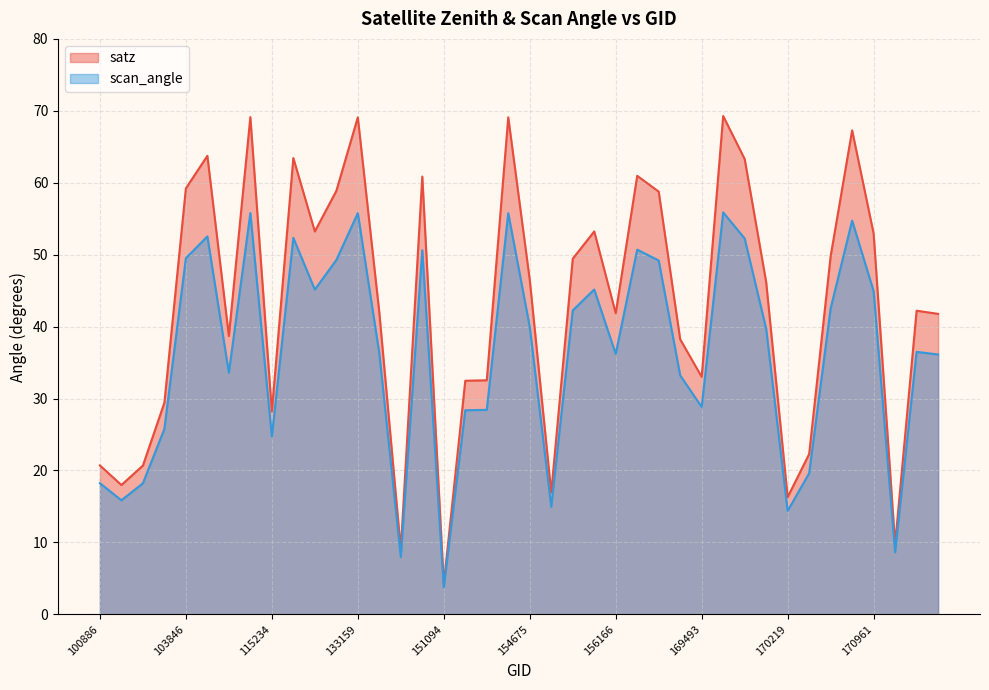

What is the value of the satz point at the 8th from the left?

69.1